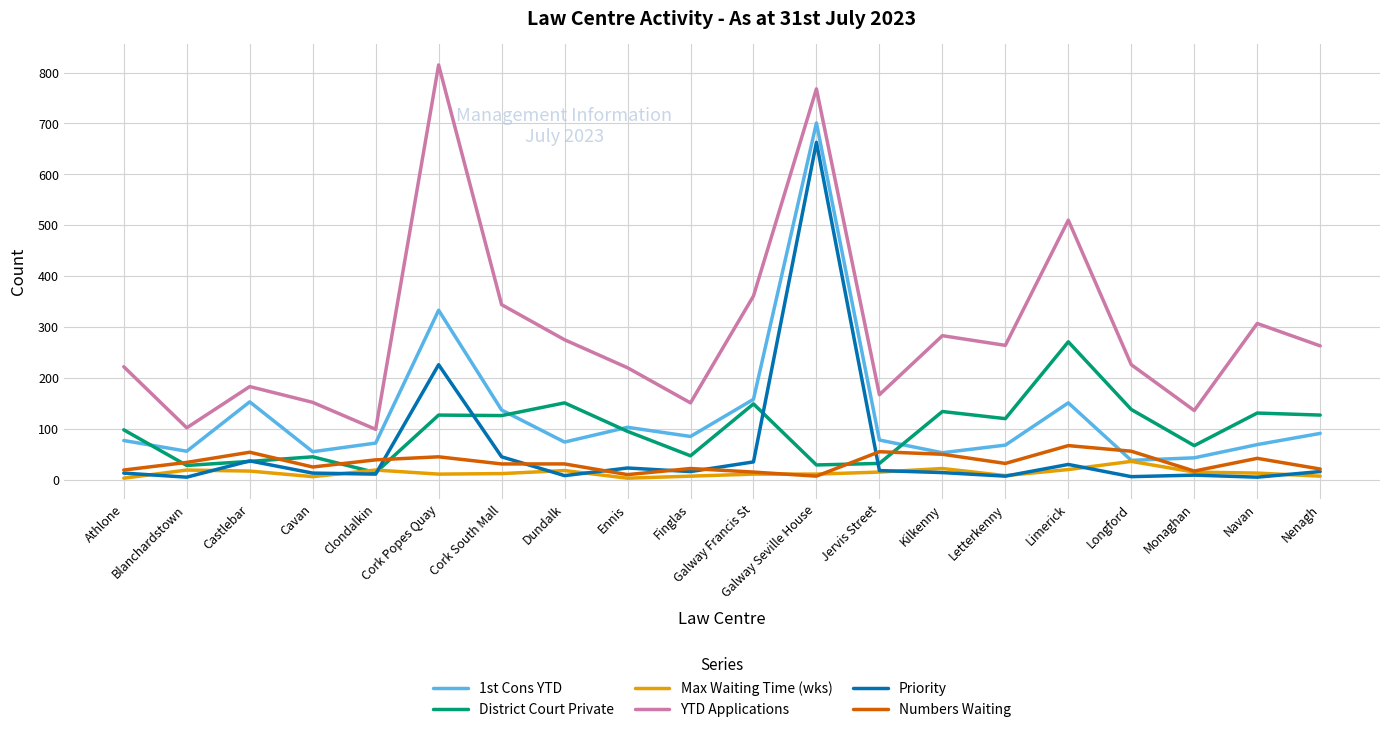

Which series has the largest range (max minus min)?

YTD Applications